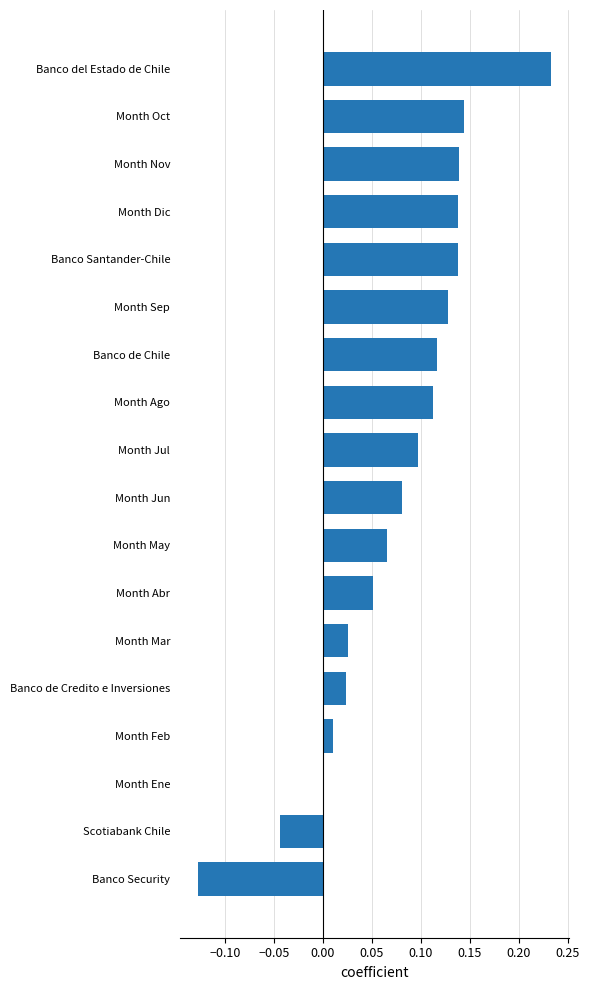

True or false: the data shows -0.0 at Scotiabank Chile.

True